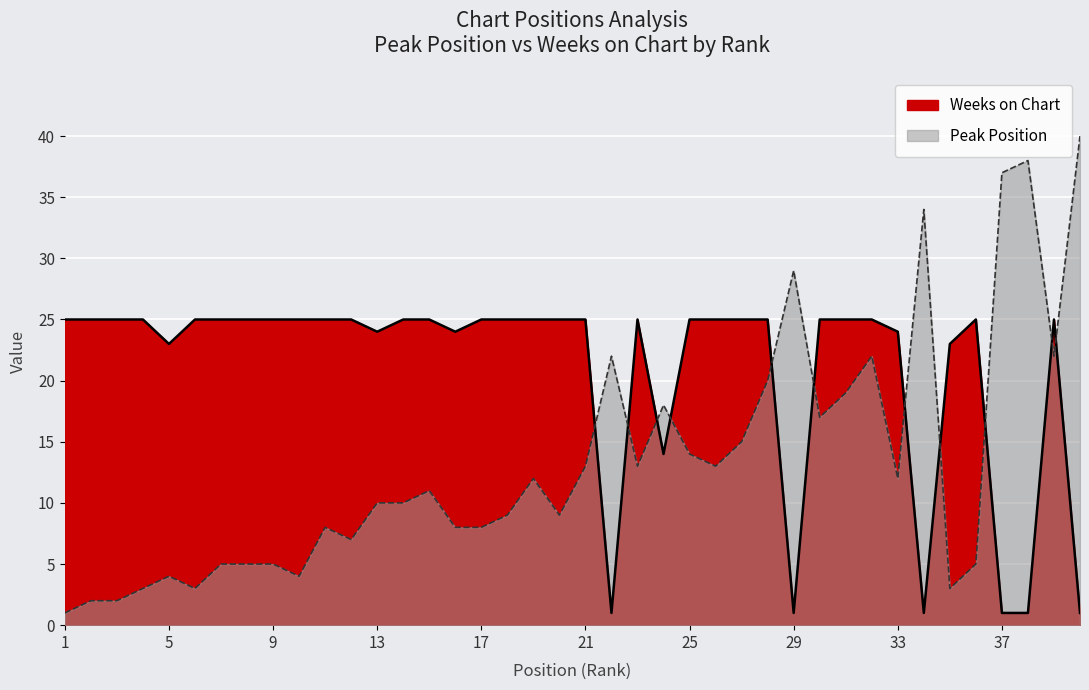

At which label does Weeks on Chart reach its peak?

1